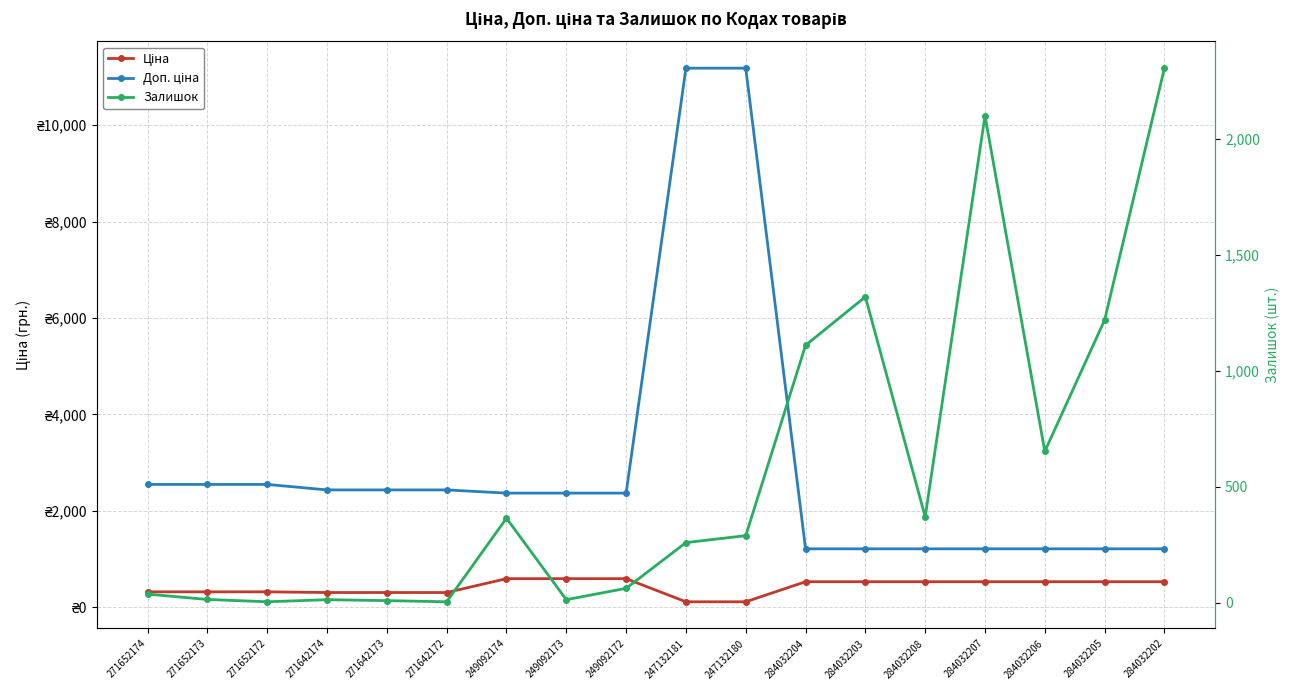

What is the value of the Доп. ціна point at the 2nd from the left?

2546.4